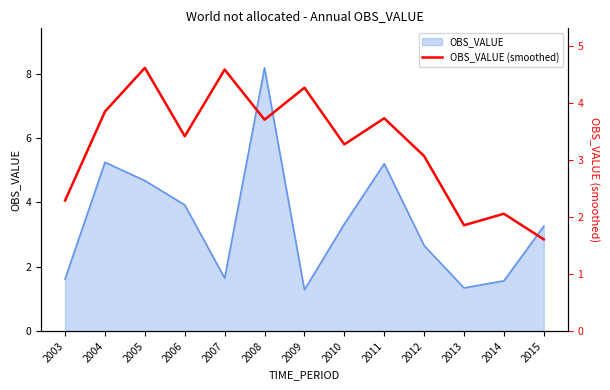

Reading left to right, list all the values displayed in this chart.

2003=2.3	2004=3.8	2005=4.6	2006=3.4	2007=4.6	2008=3.7	2009=4.3	2010=3.3	2011=3.7	2012=3.1	2013=1.9	2014=2.1	2015=1.6